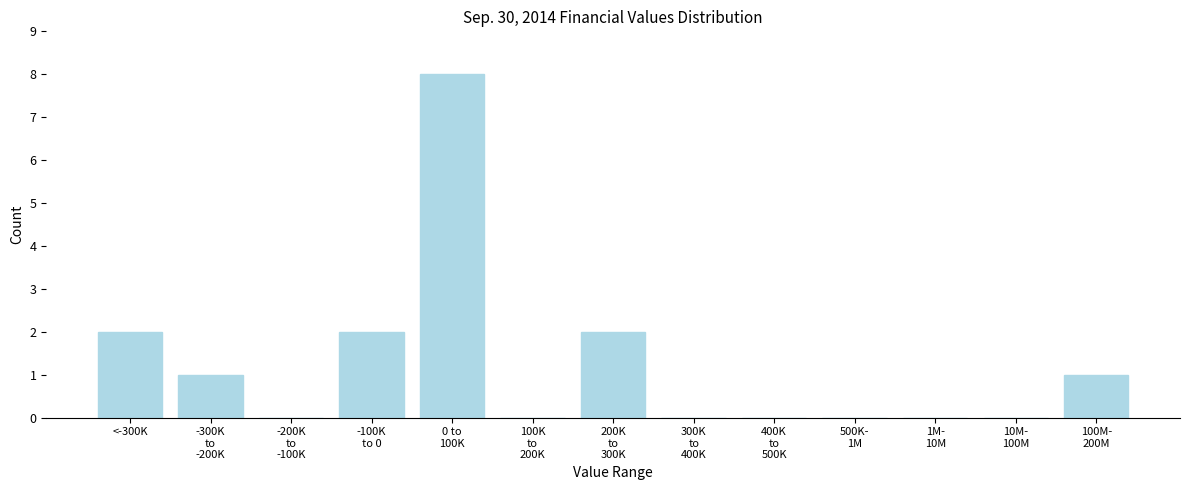

What is the maximum value shown in the chart?

8